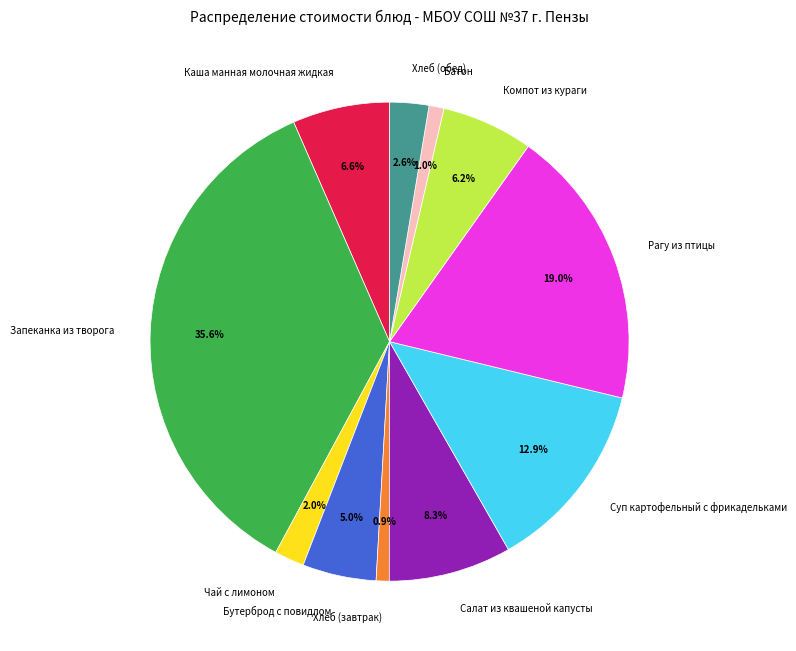

Does any single category account for the majority?

No